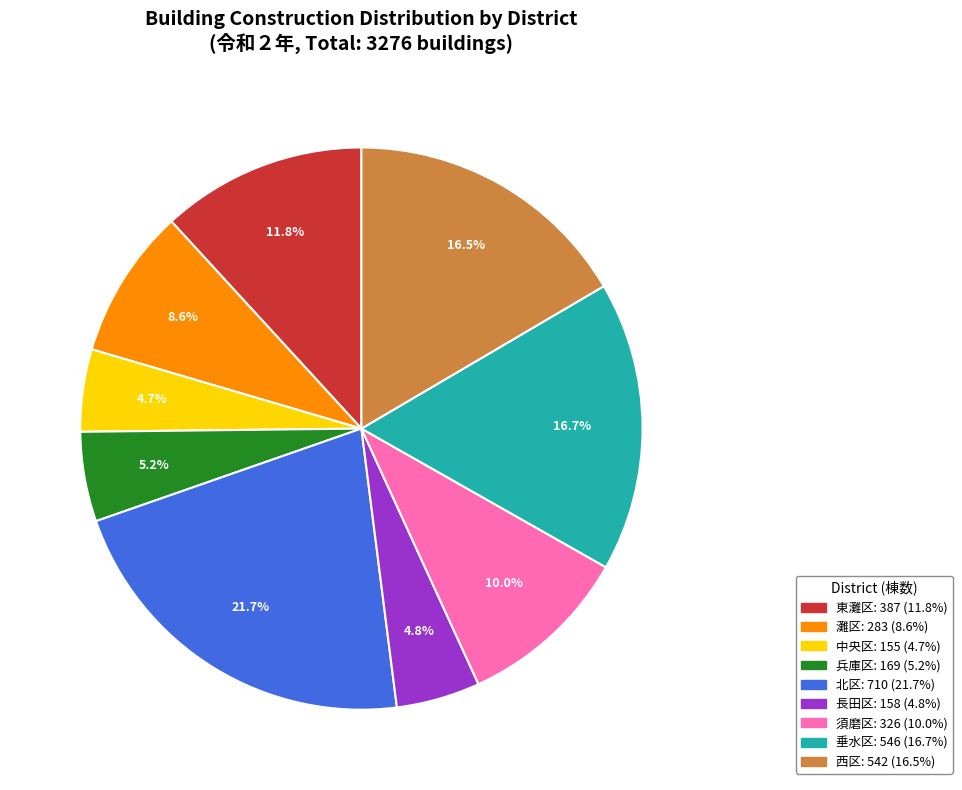

Is the sum of 東灘区 and 須磨区 greater than half?

No